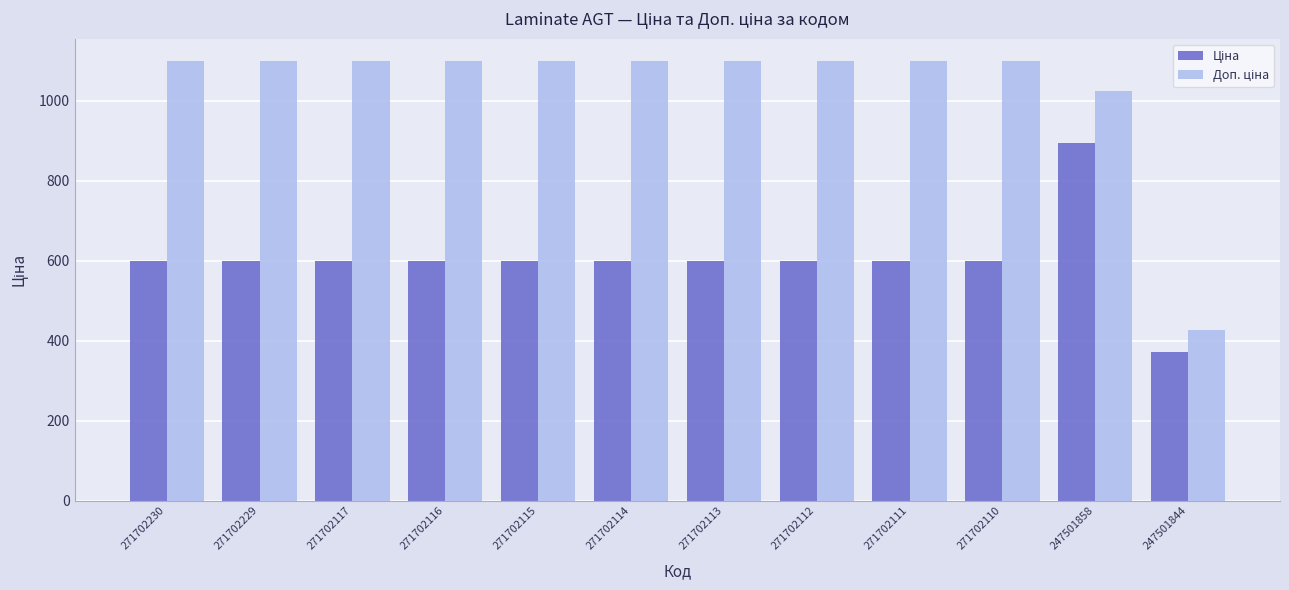

What is the spread (max minus min) of values at 247501844?

54.7